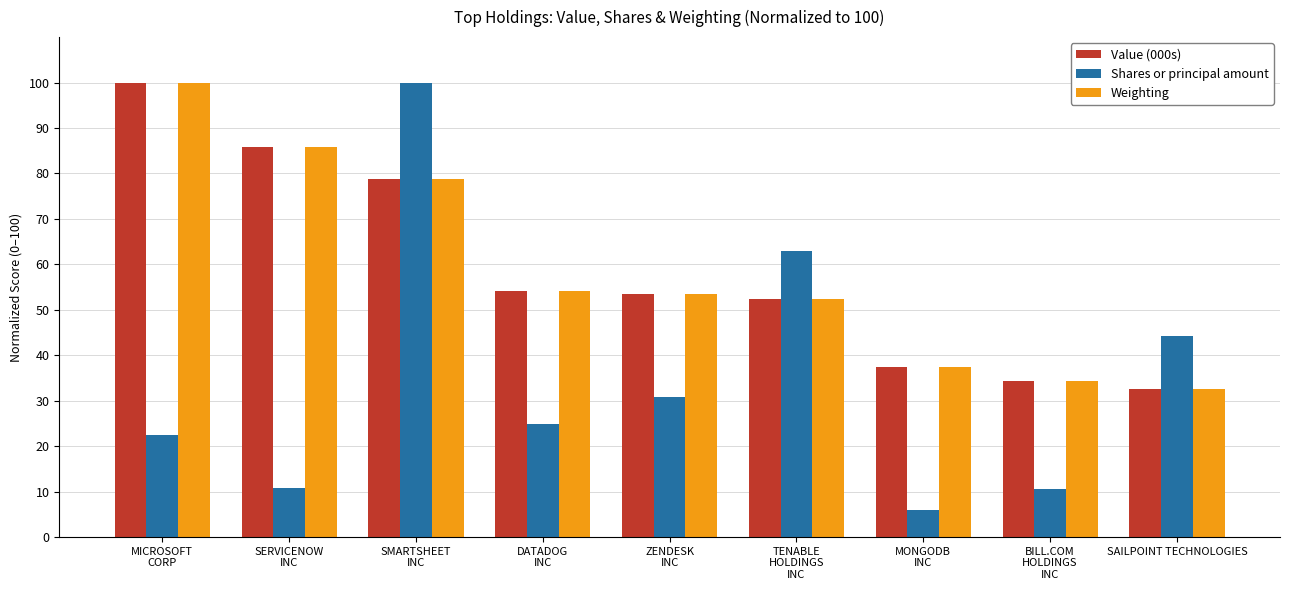

Which category has the lowest value across all series?

MONGODB
INC